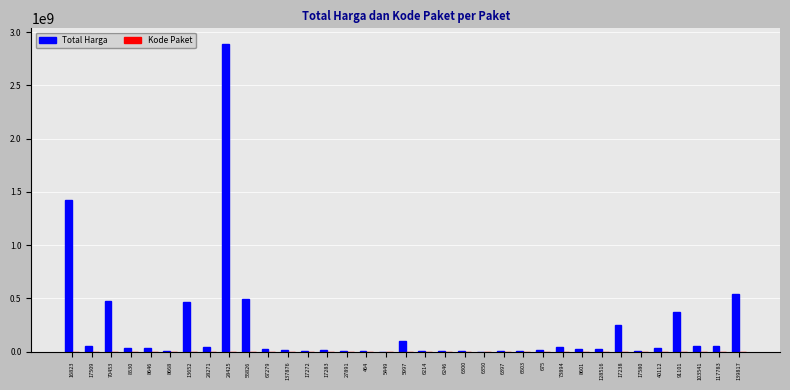

Which series has the largest total across all categories?

Total Harga